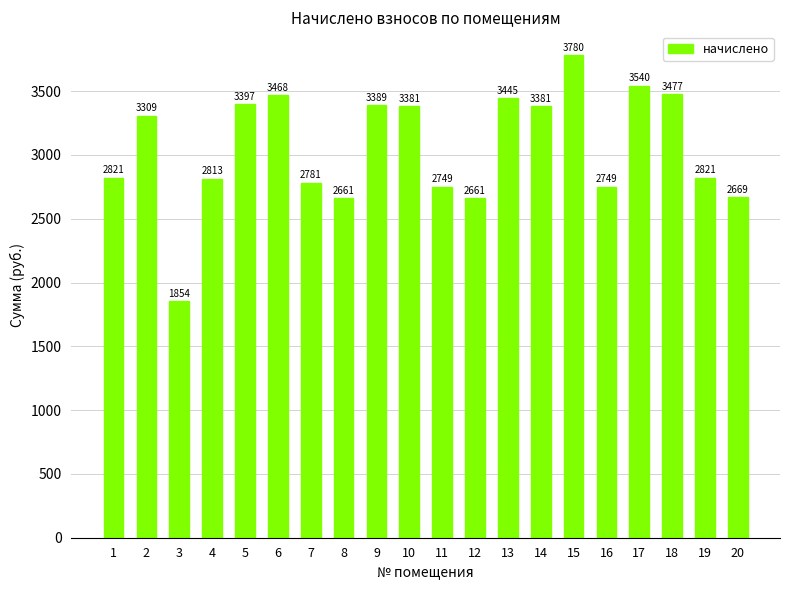

Are the bars grouped side by side (vs. stacked)?

No